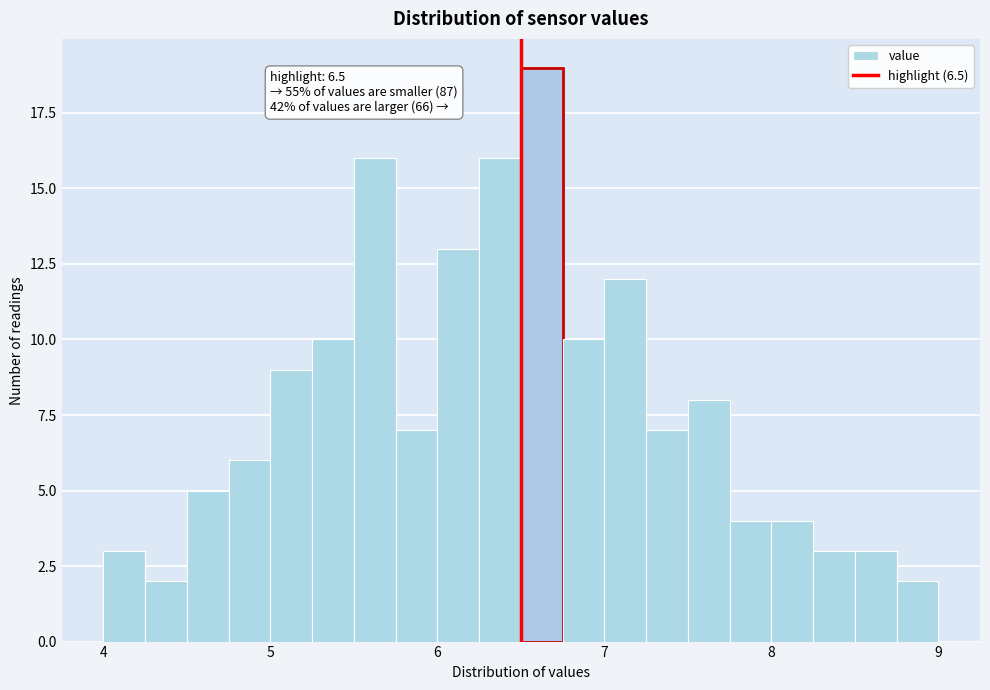

Read against the x-axis, roughly where is the centre of the tallest bar?

6.6